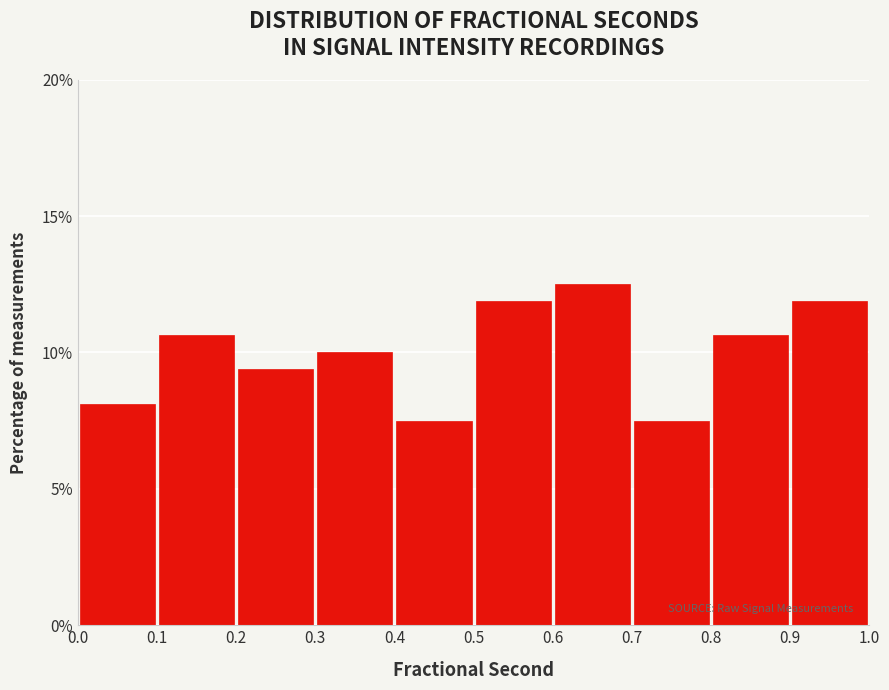

Reading left to right, list every bar in this chart as the range it spans on the x-axis followed by its height. The values are not printed on the chart, so give them approximately, as read against the axis.

0.0 to 0.1: 8.0
0.1 to 0.2: 10.5
0.2 to 0.3: 9.5
0.3 to 0.4: 10.0
0.4 to 0.5: 7.5
0.5 to 0.6: 12.0
0.6 to 0.7: 12.5
0.7 to 0.8: 7.5
0.8 to 0.9: 10.5
0.9 to 1.0: 12.0